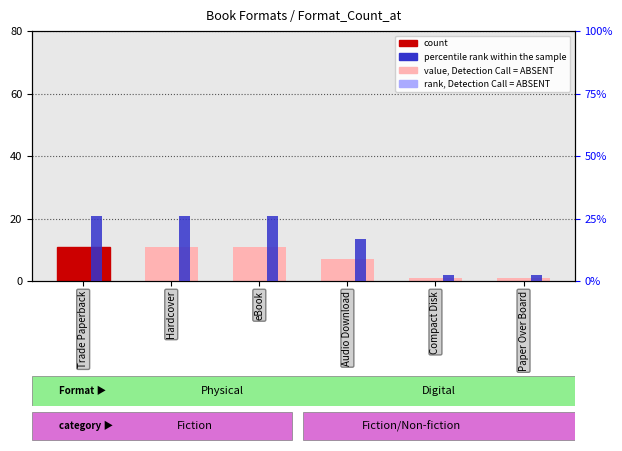

What is the sum of all percentile rank within the sample values?

100.0